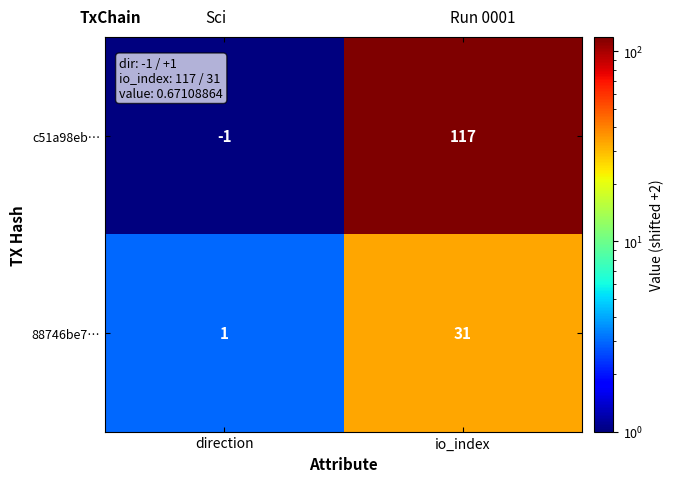

At which category is the sum across all series the highest?

io_index